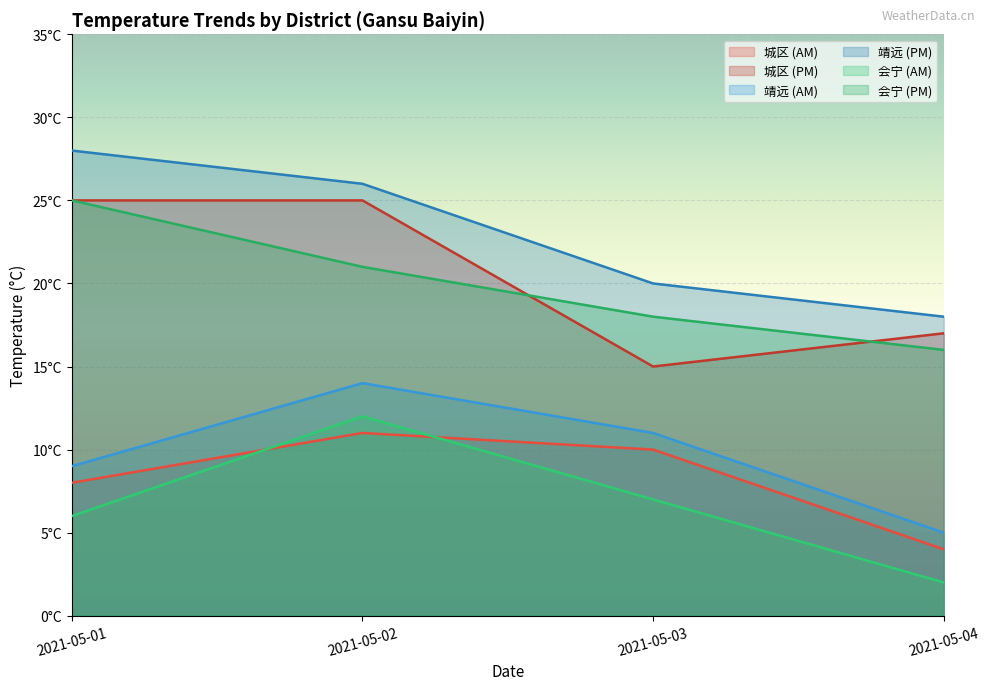

What is the value of the 靖远 (AM) point at the 4th from the left?

5